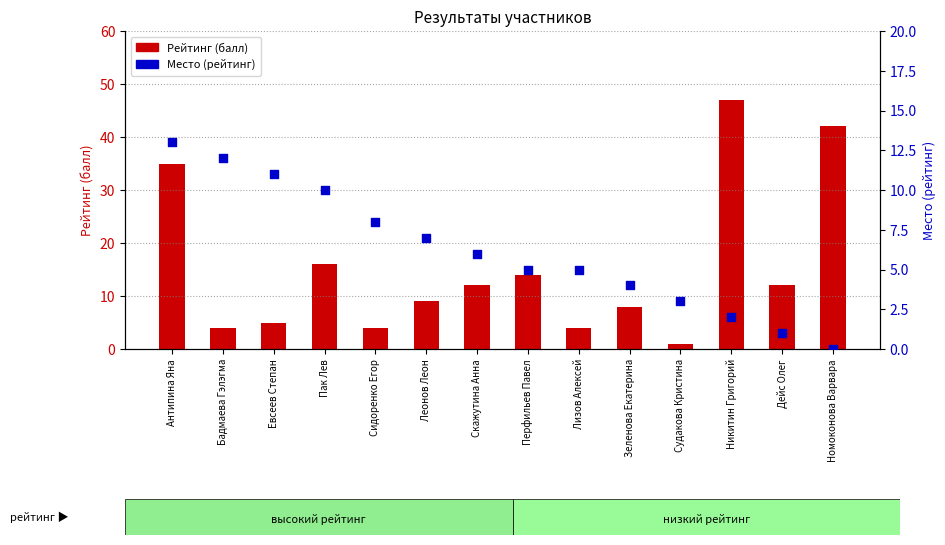

Which series contains the lowest Y value?

Место (рейтинг)